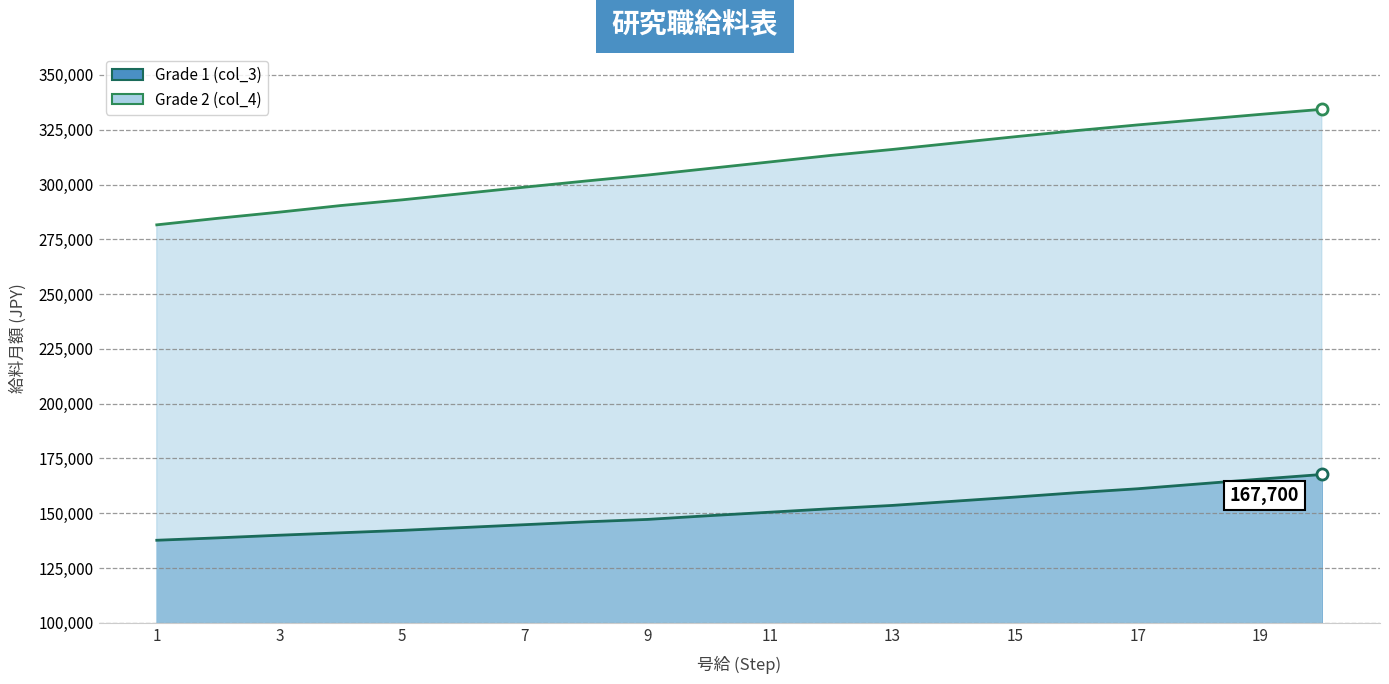

What is the average value of the Grade 2 (col_4) series?

308645